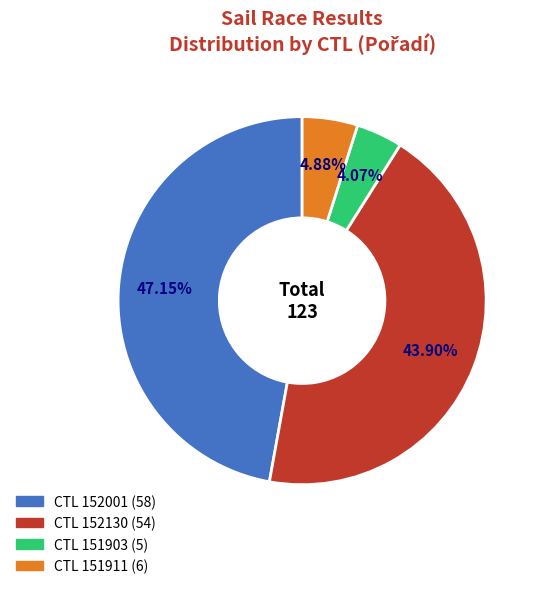

Does any single category account for the majority?

No